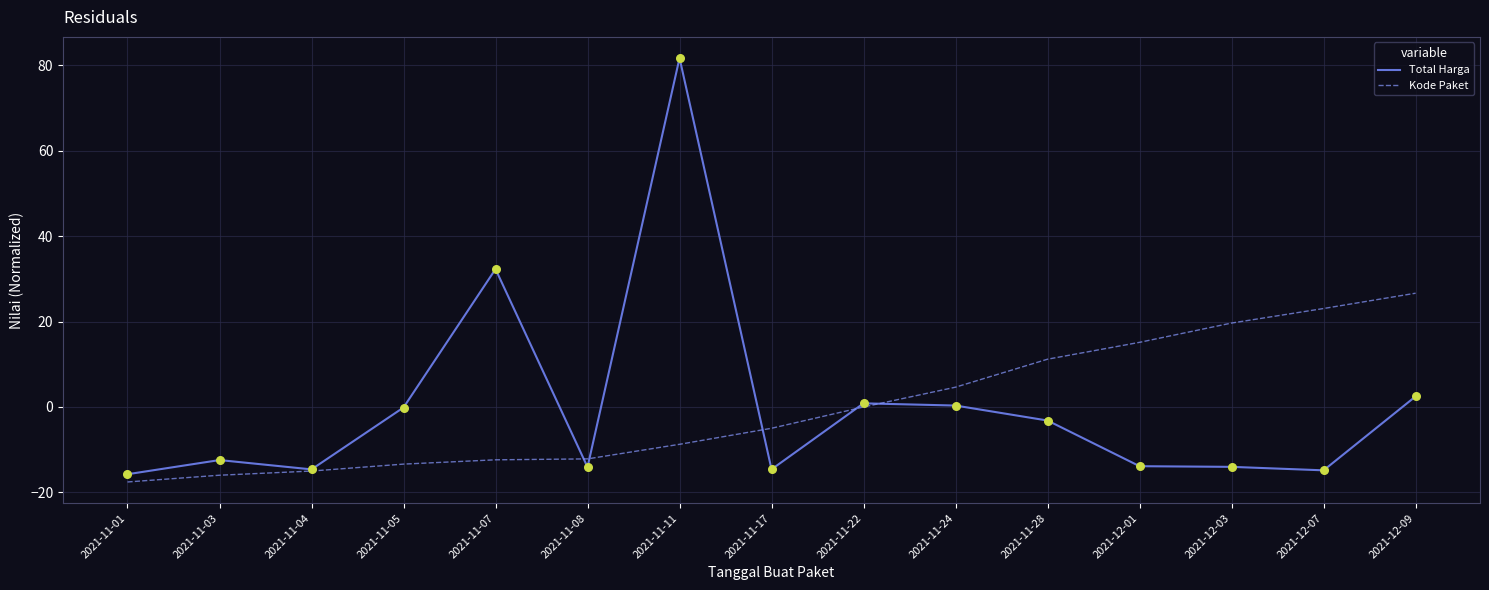

Which series changed the most between 2021-11-05 and 2021-12-09?

Kode Paket